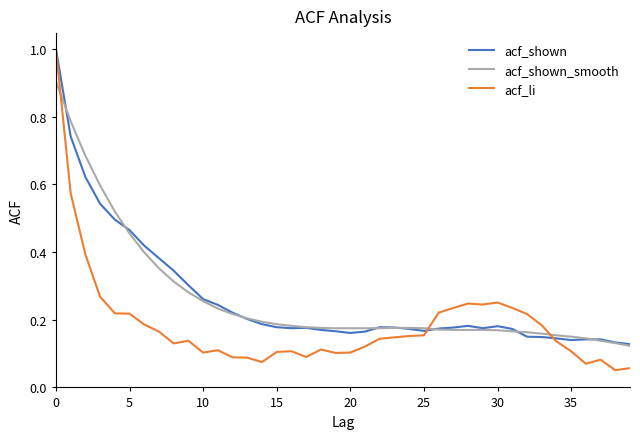

What is the sum of all acf_li values?

7.4